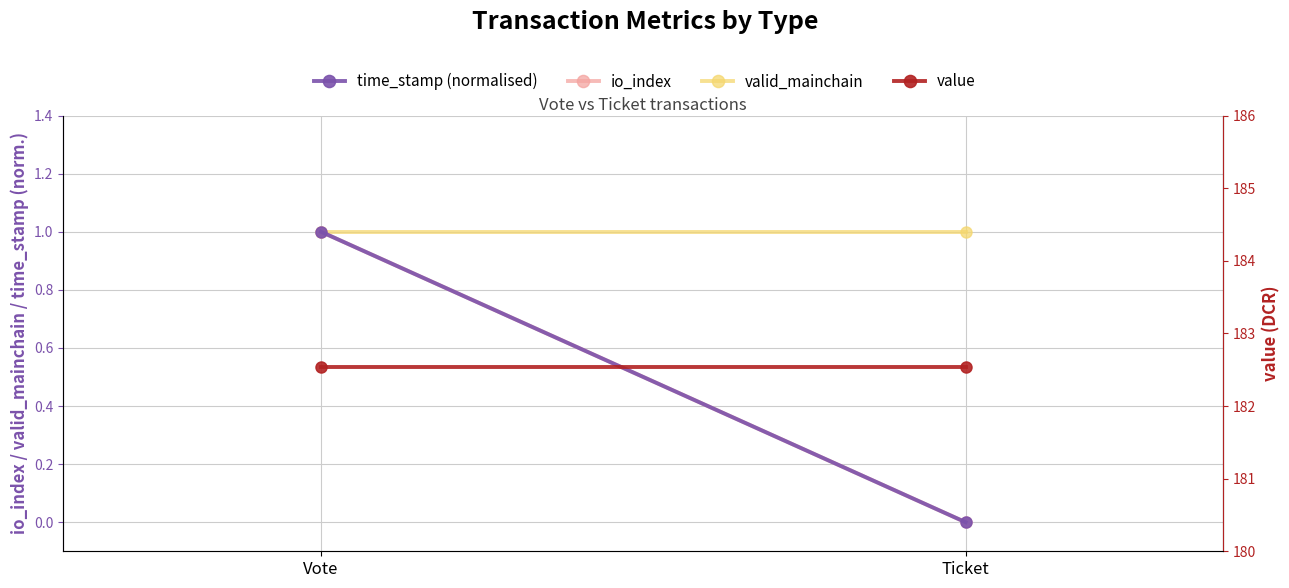

What is the difference between the highest and lowest values at Ticket?

182.5